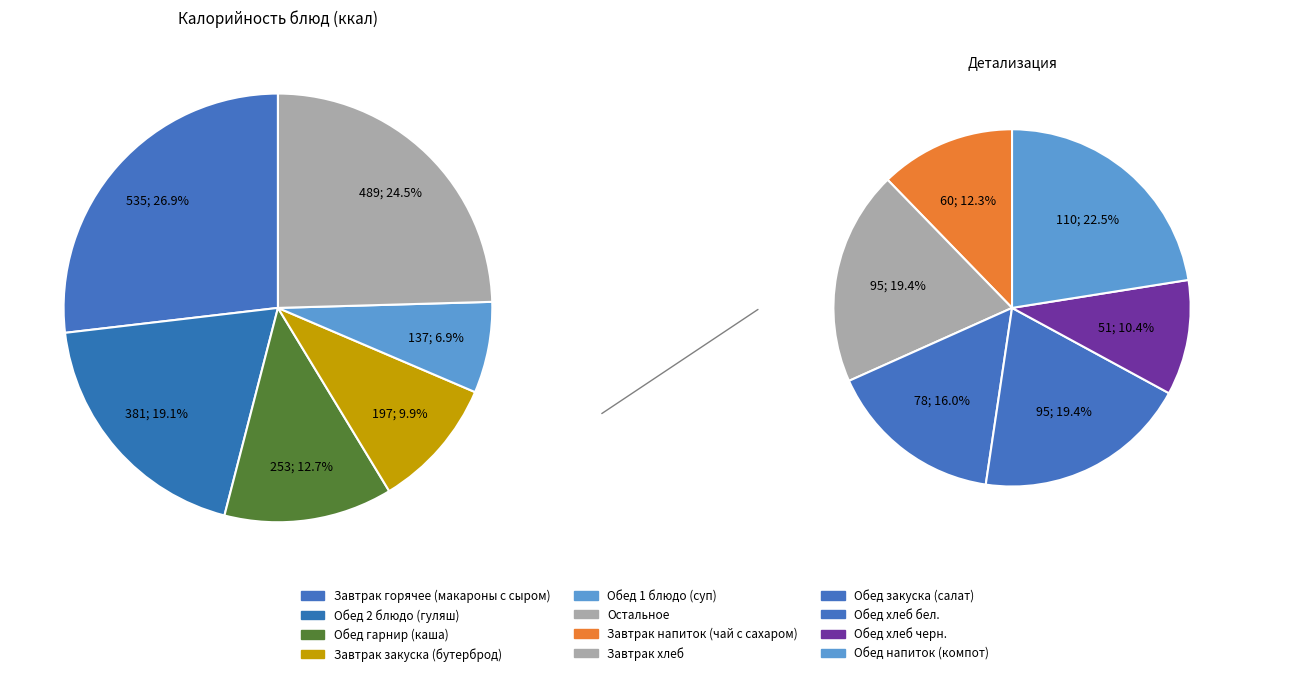

How many segments does this pie chart have?

11